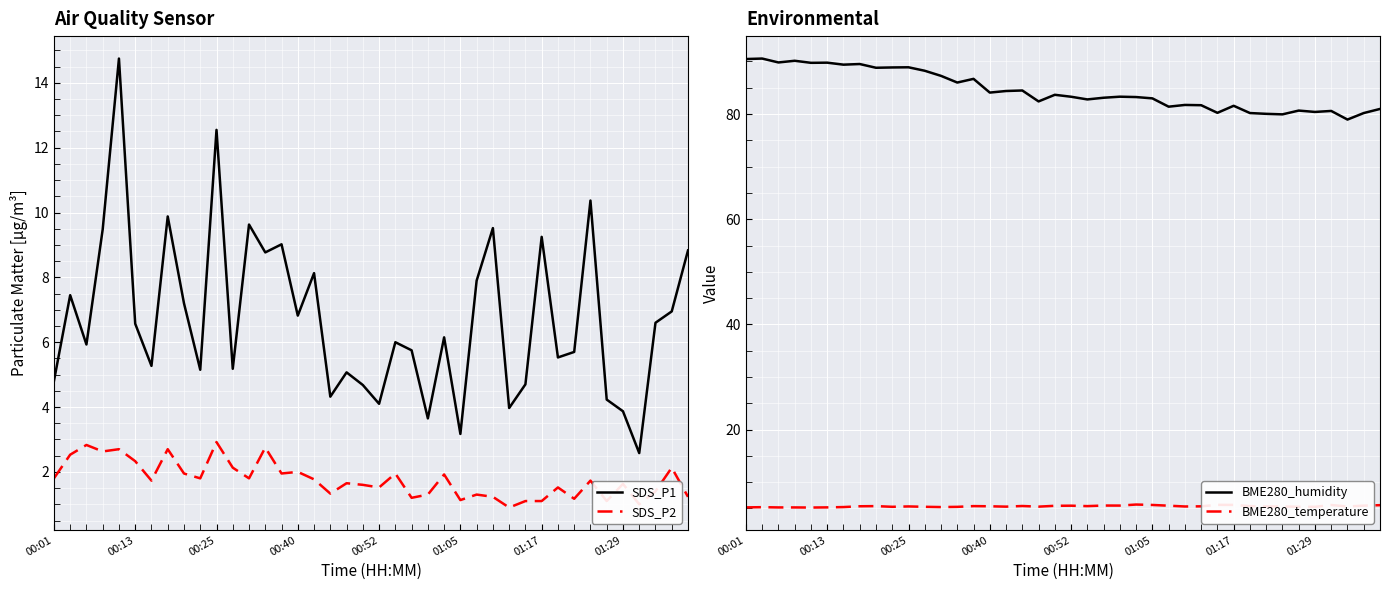

What are all the series names shown in the legend?

SDS_P1, SDS_P2, BME280_humidity, BME280_temperature